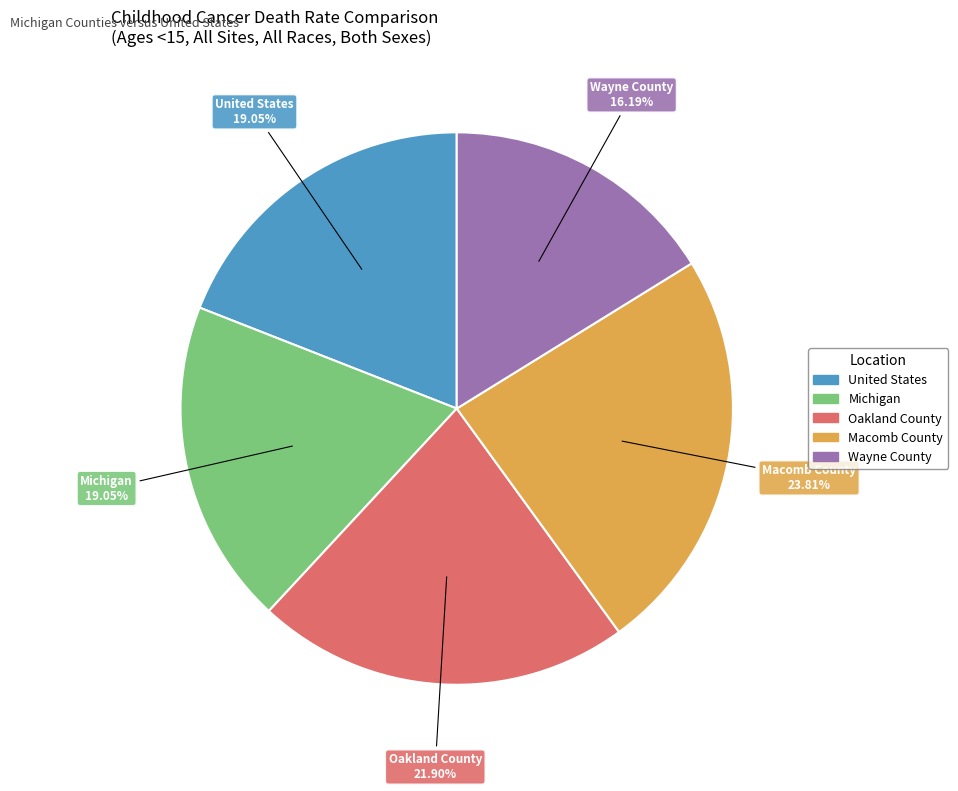

Is it true that Oakland County is 22% of the pie?

True